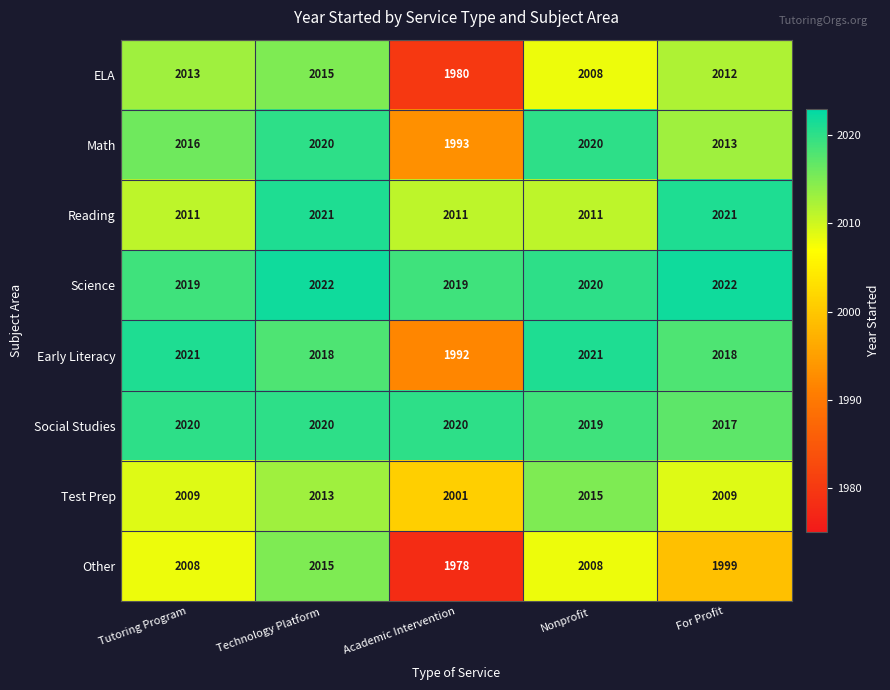

What is the greatest value displayed?

2022